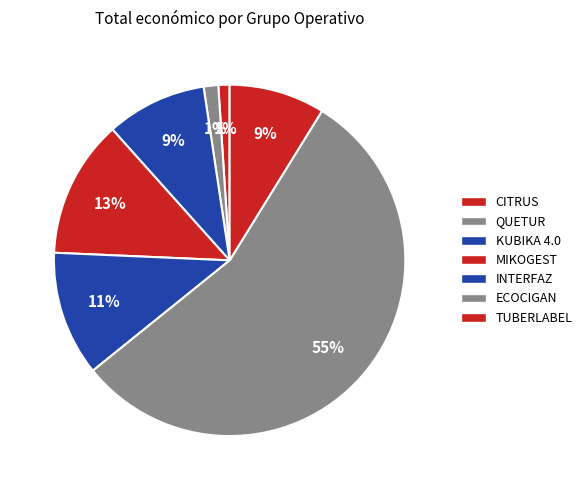

How many segments does this pie chart have?

7